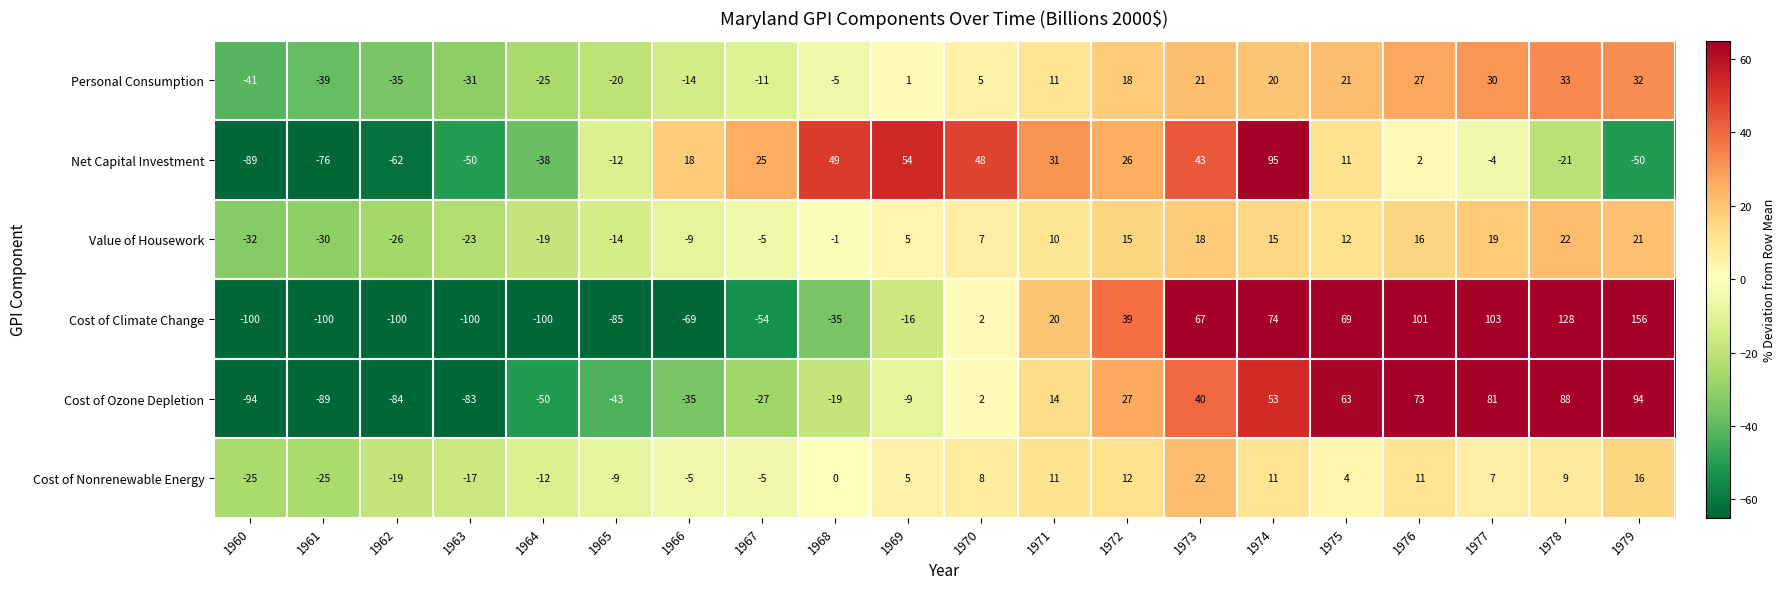

At which label does Net Capital Investment reach its peak?

1974